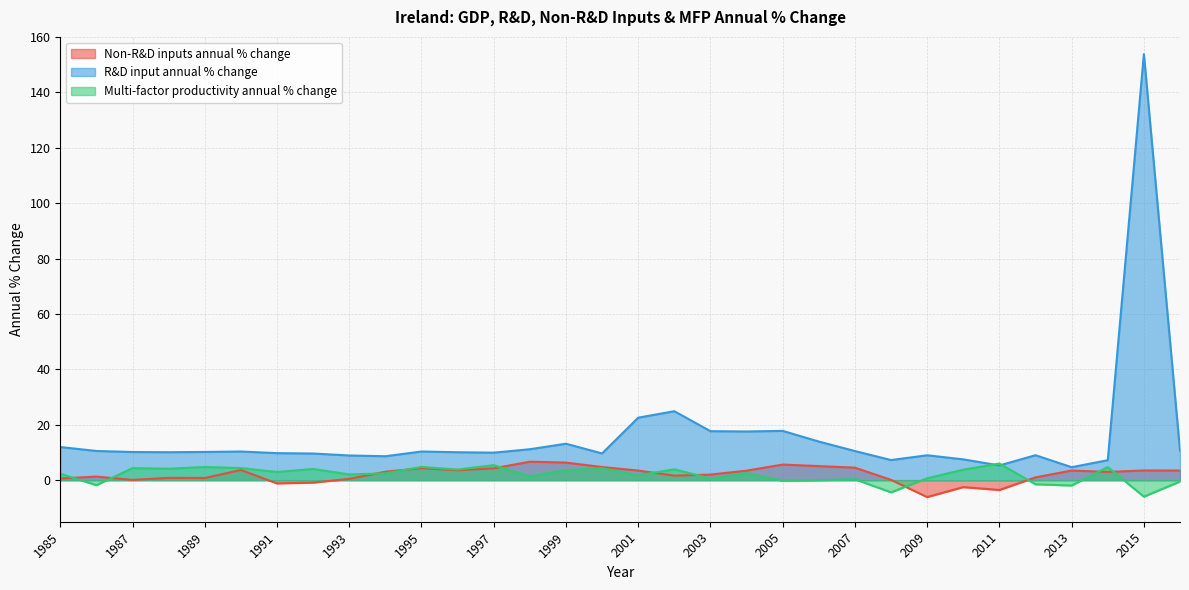

What is the spread (max minus min) of values at 1994?

6.2